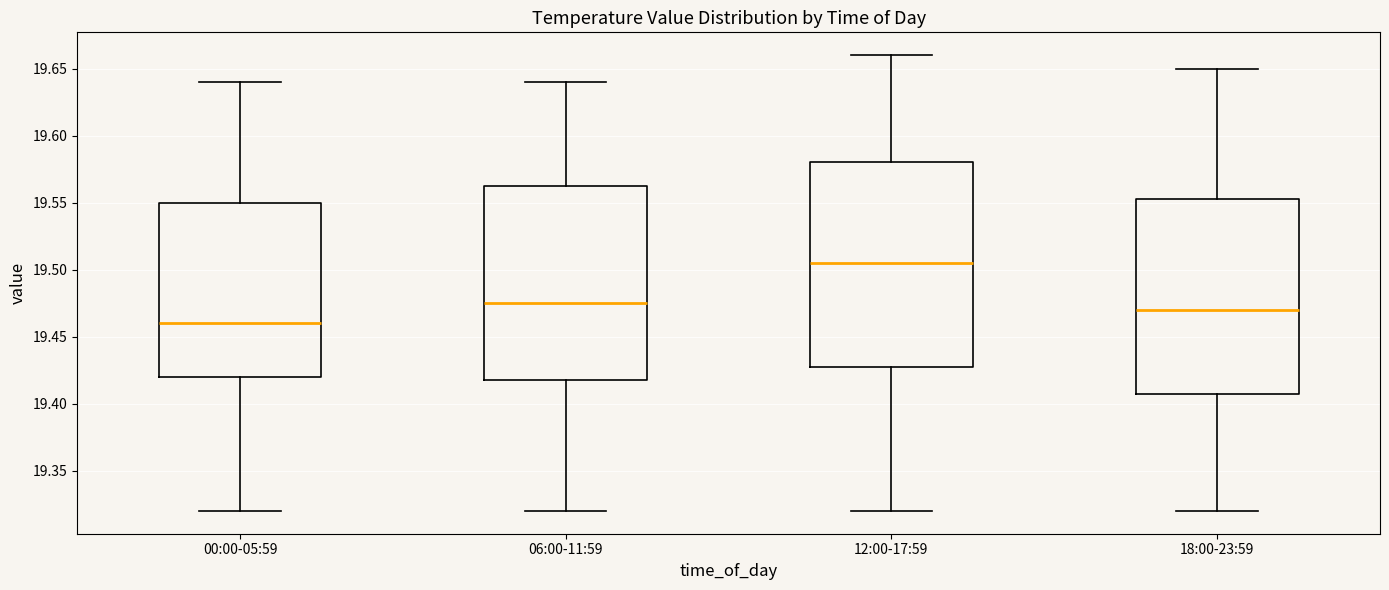

Where does the upper whisker of the box for 18:00-23:59 end on the y-axis? The values are not printed on the chart, so give them approximately, as read against the axis.

19.650